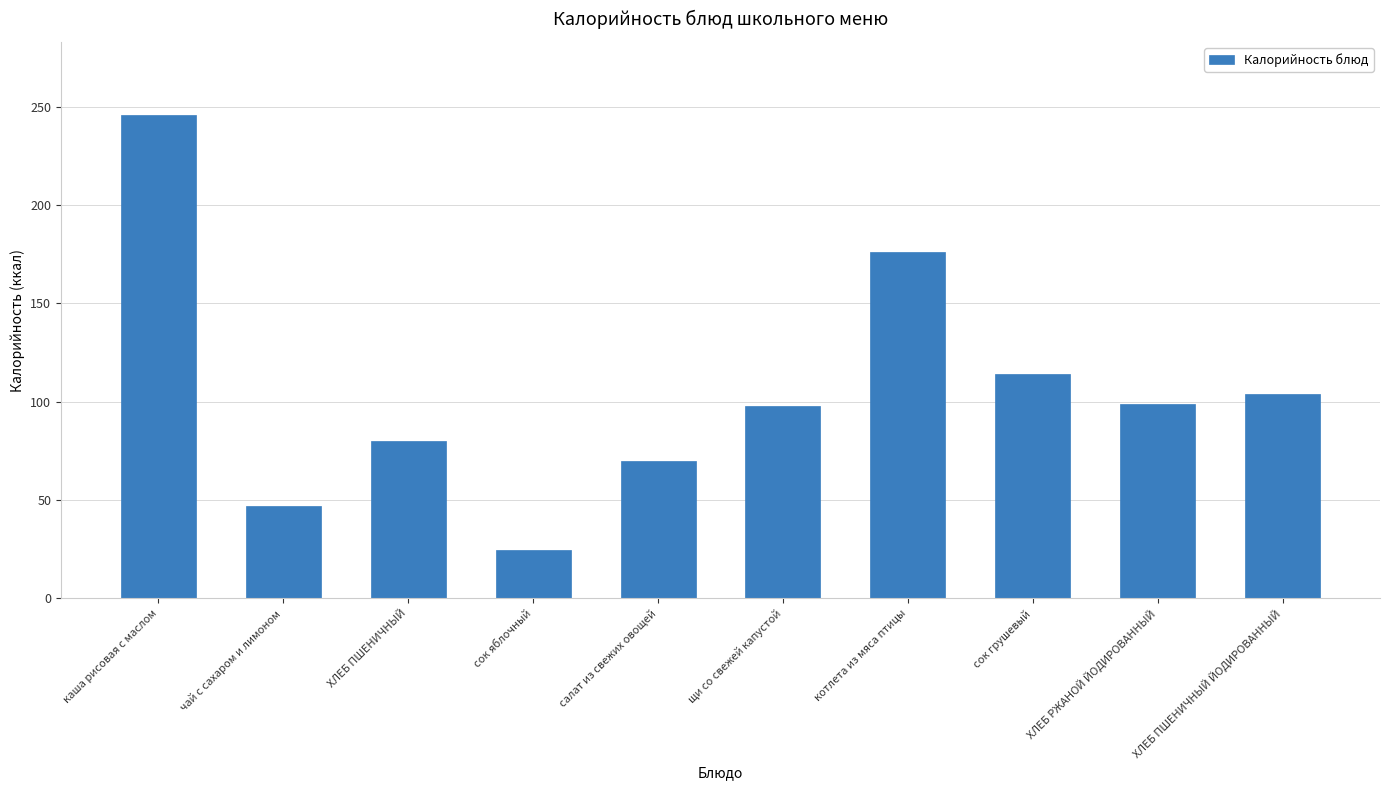

What is the label of the 6th bar from the left?

щи со свежей капустой